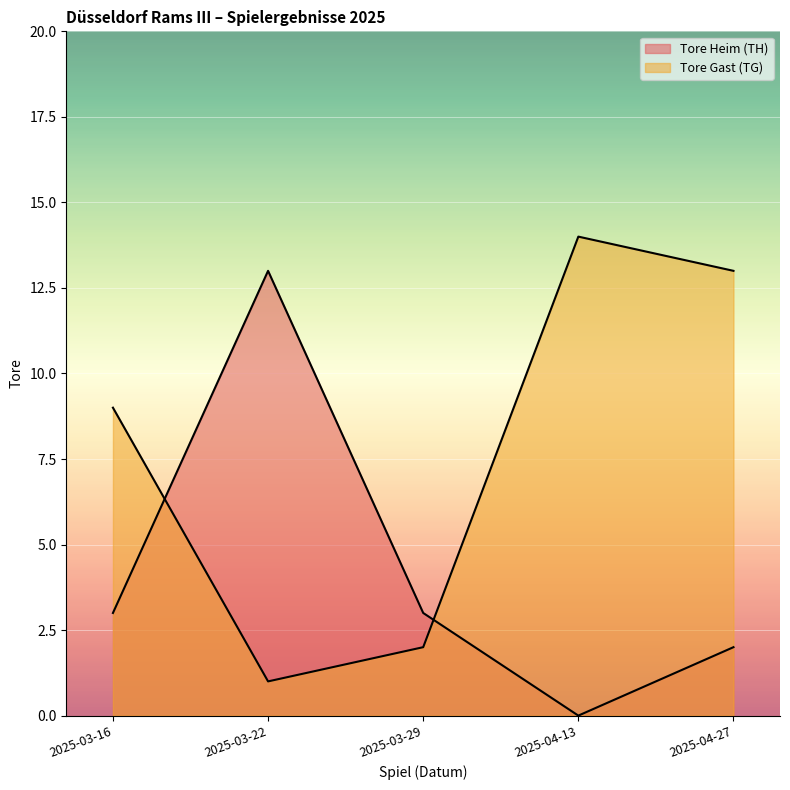

How many lines are shown in the chart?

2